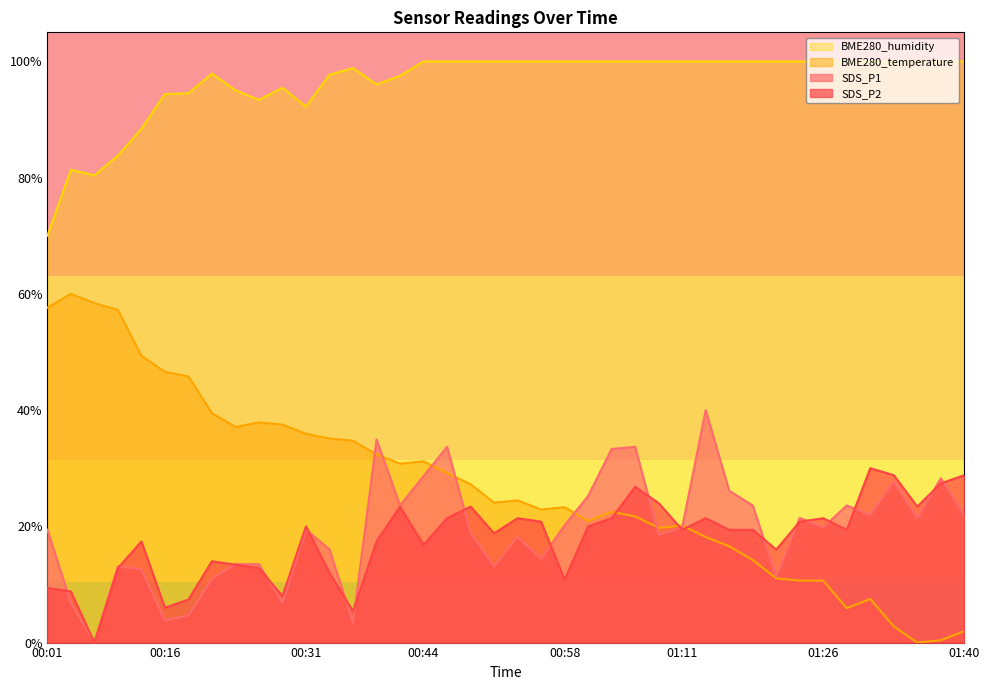

What are all the series names shown in the legend?

BME280_humidity, BME280_temperature, SDS_P1, SDS_P2